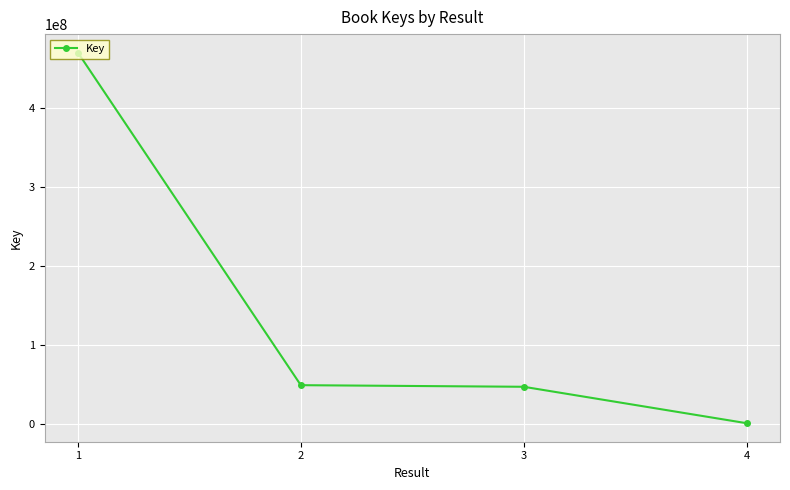

What is the difference between the second highest and minimum values?

48114472